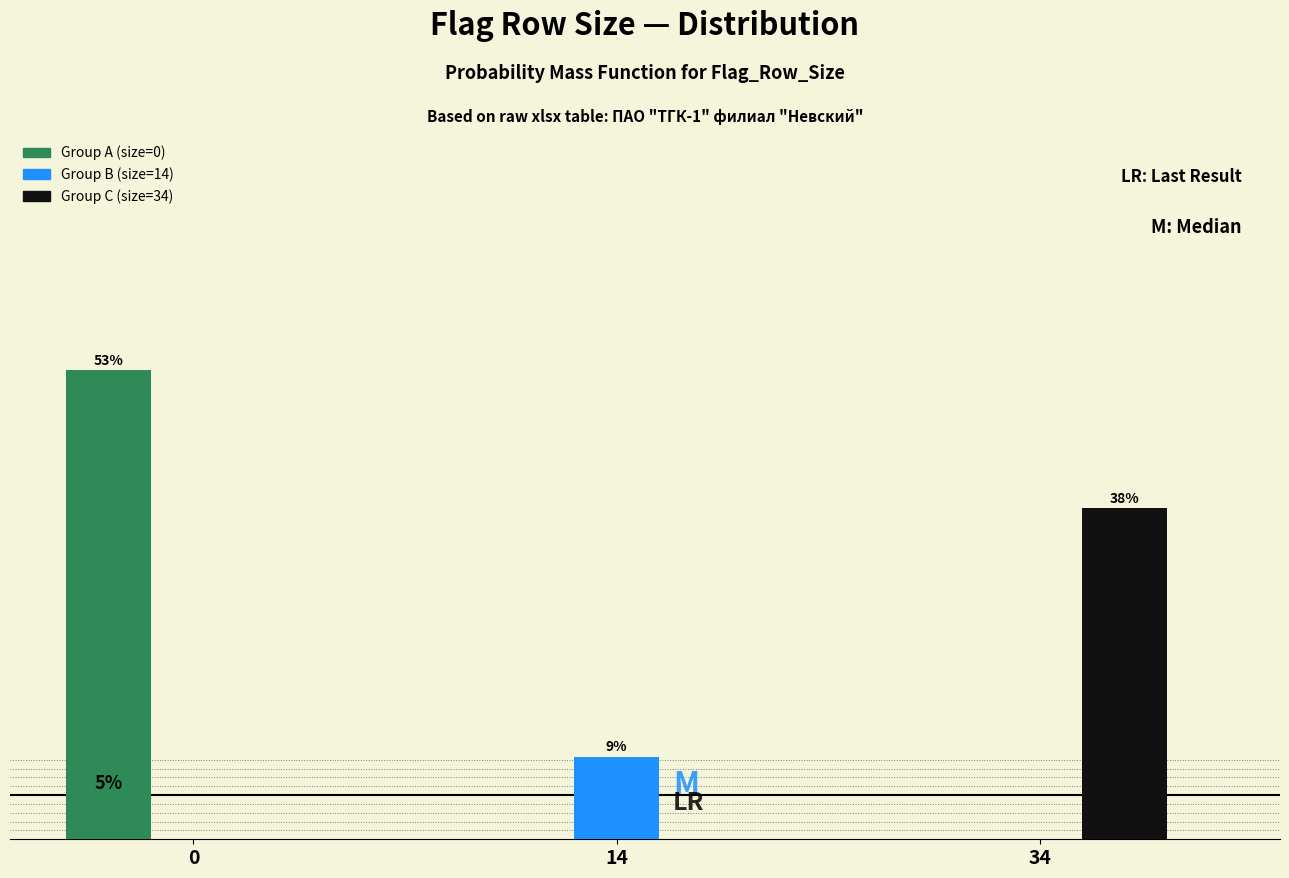

Does the chart contain stacked bars?

No